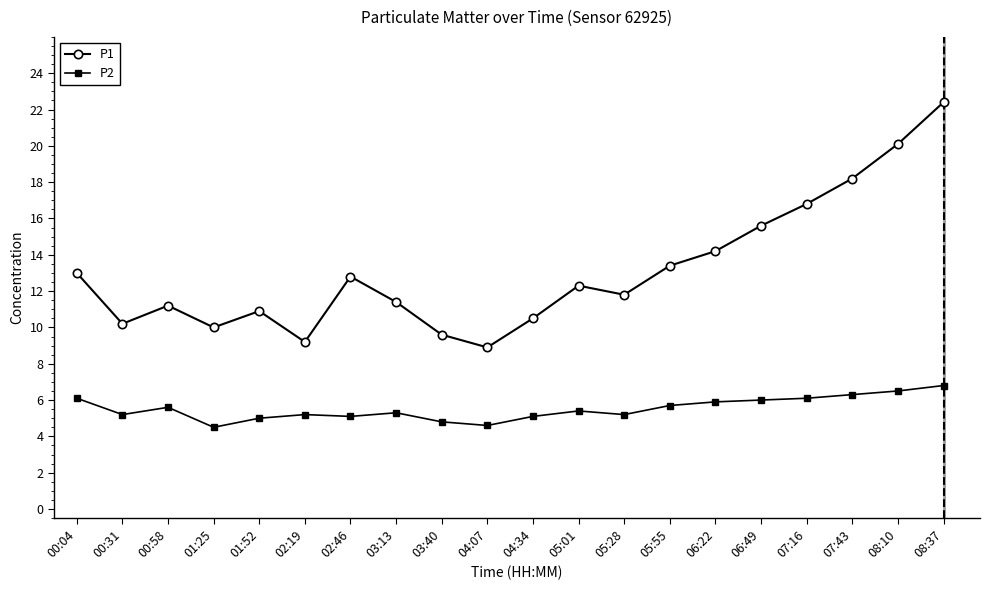

Rank the series at 05:28 from lowest to highest value.

P2, P1